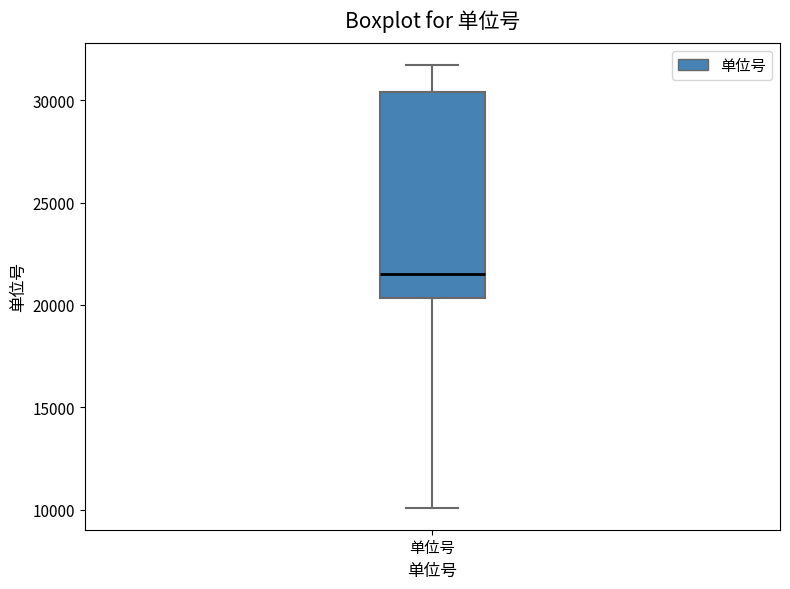

Where is the lower edge of the box for 单位号 on the y-axis? The values are not printed on the chart, so give them approximately, as read against the axis.

20500